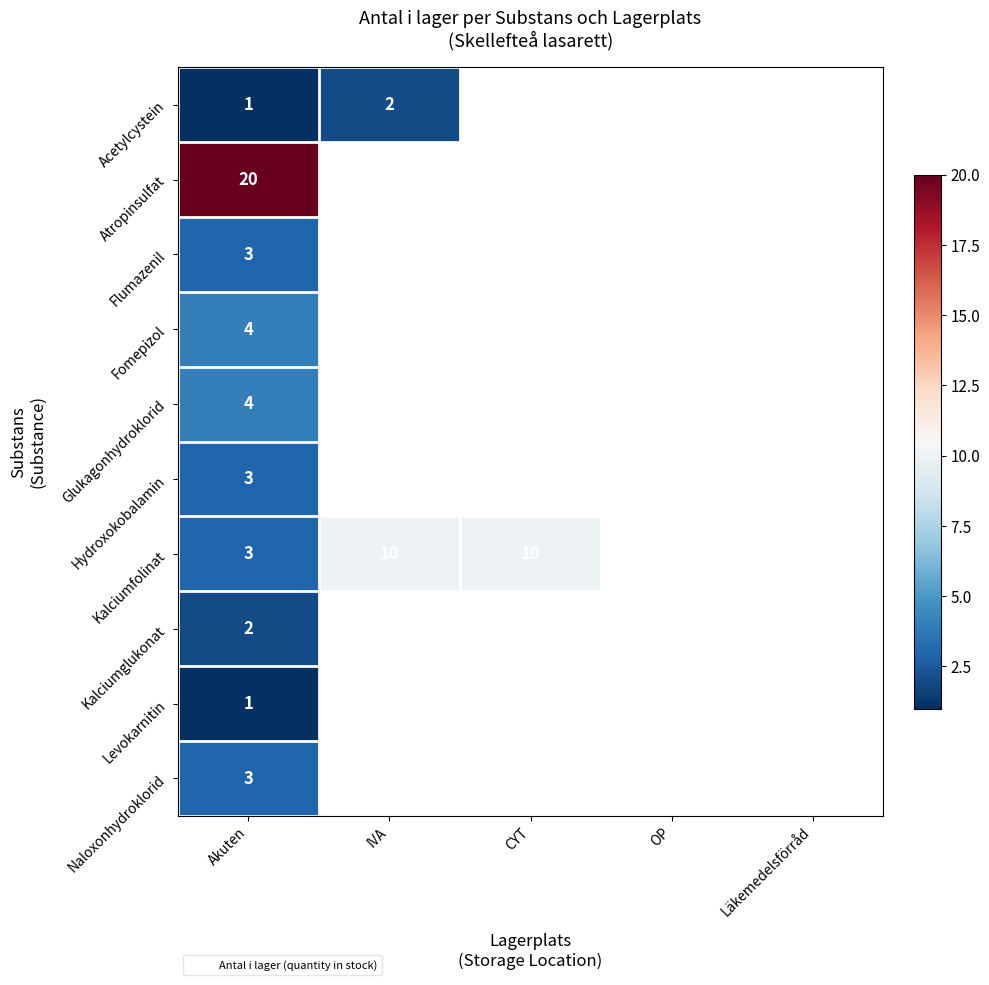

True or false: Atropinsulfat has a value of 20 at Akuten.

True